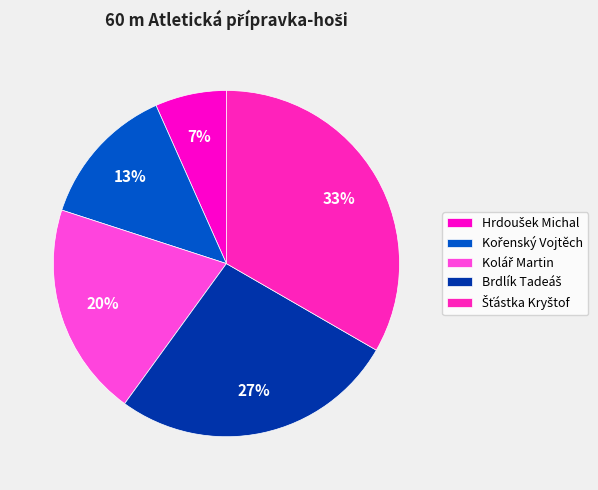

Count the number of slices in the pie.

5